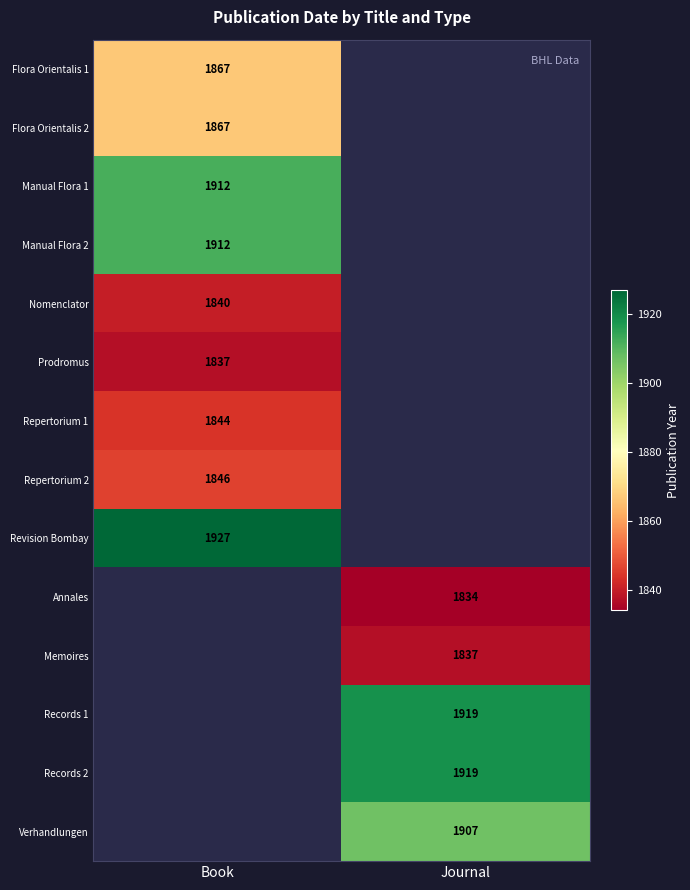

Between Journal and Book, which is larger?

Book